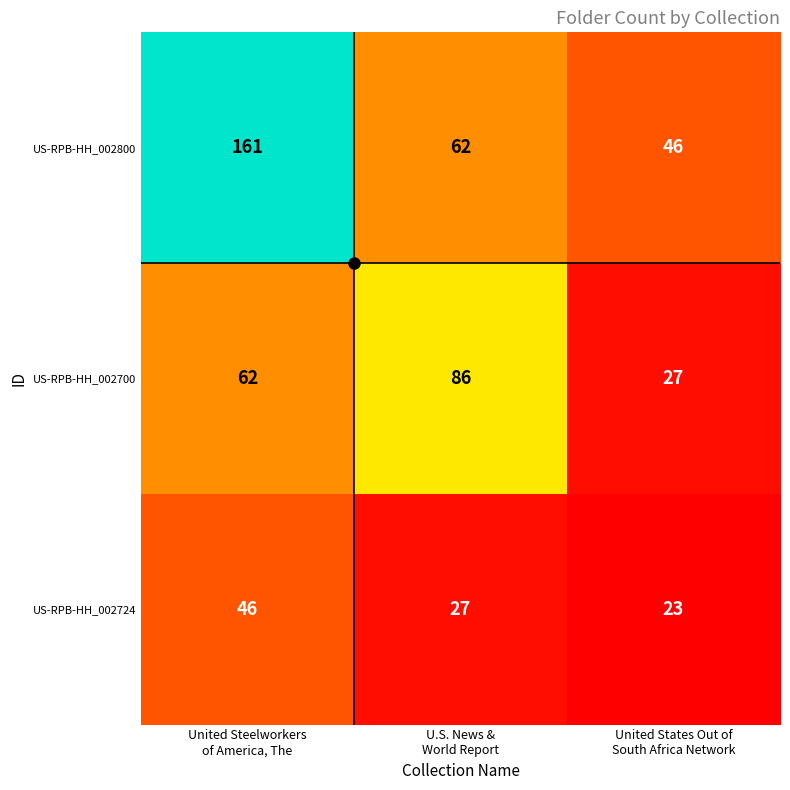

At which category is the sum across all series the highest?

United Steelworkers
of America, The